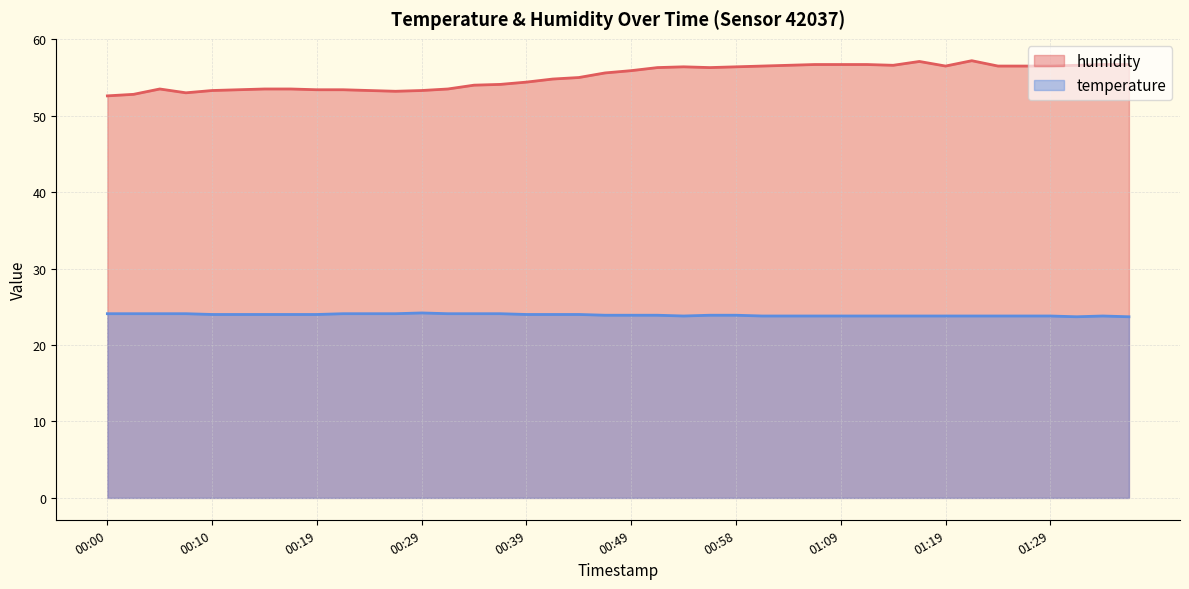

What value does the humidity series have at 00:02?

52.8